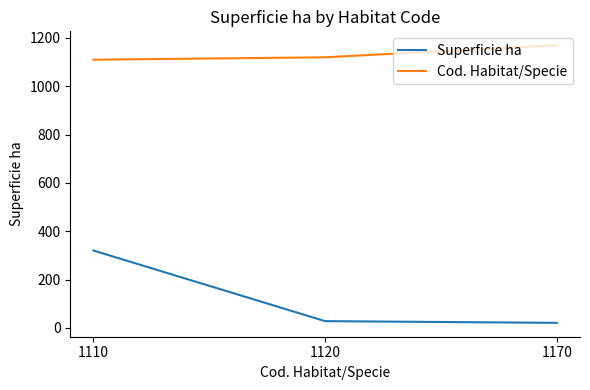

At how many categories does at least one series exceed 1024?

3